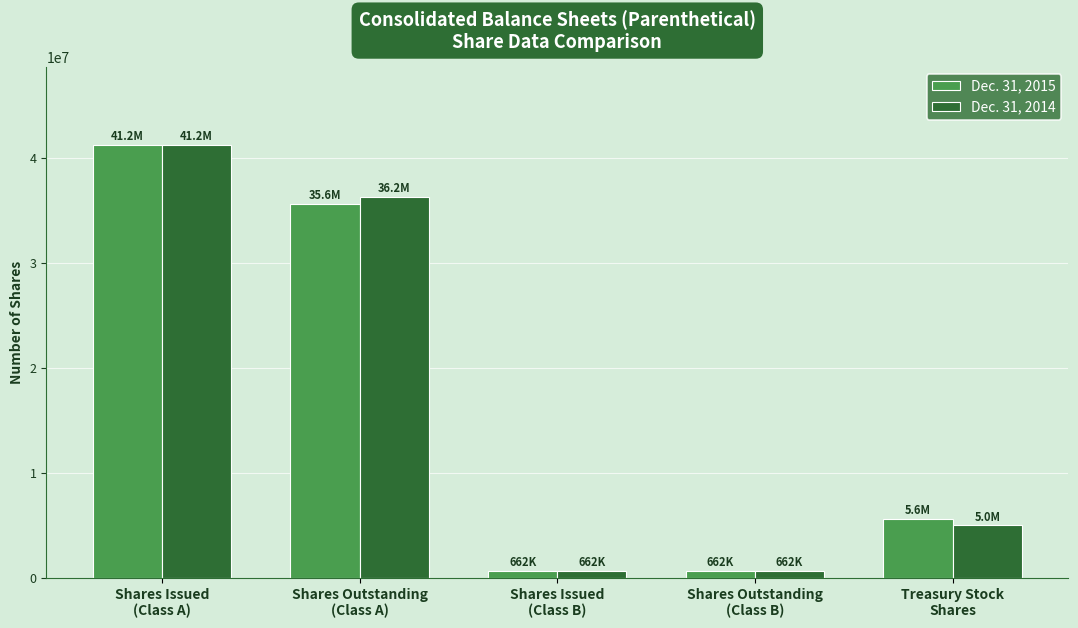

What is the total value across all series at Shares Outstanding
(Class A)?

71881285